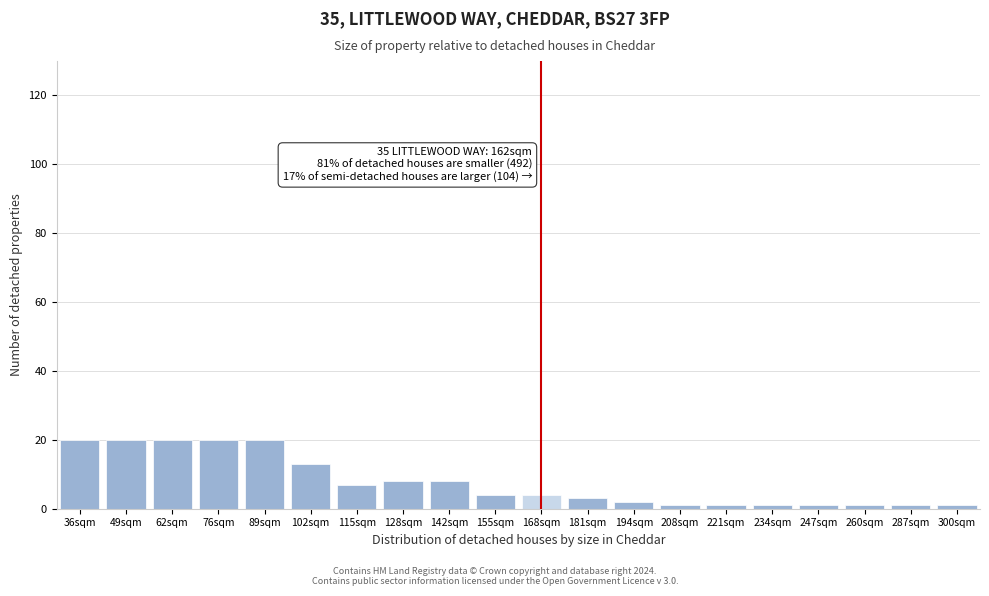

Reading left to right, extract all data points from this chart.

36sqm=20	49sqm=20	62sqm=20	76sqm=20	89sqm=20	102sqm=13	115sqm=7	128sqm=8	142sqm=8	155sqm=4	168sqm=4	181sqm=3	194sqm=2	208sqm=1	221sqm=1	234sqm=1	247sqm=1	260sqm=1	287sqm=1	300sqm=1